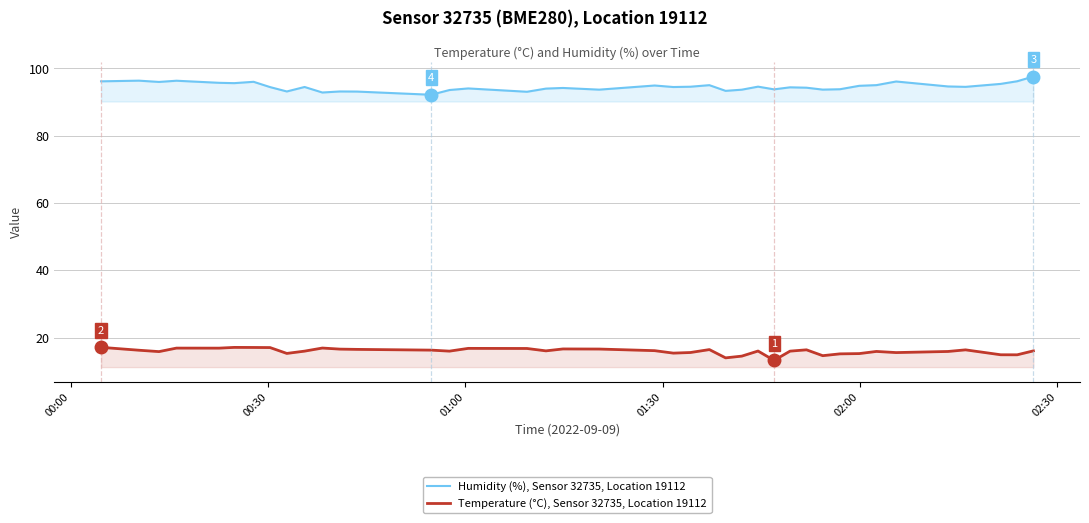

True or false: Humidity (%), Sensor 32735, Location 19112 and Temperature (°C), Sensor 32735, Location 19112 cross at least once.

False